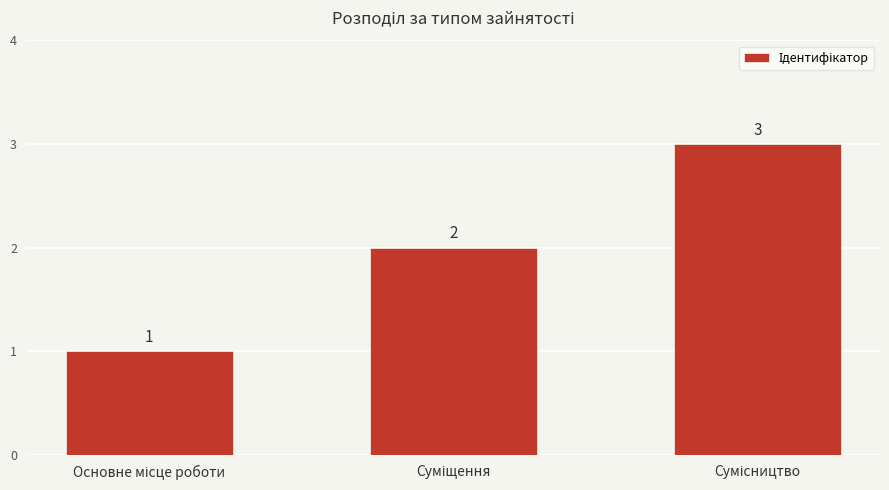

What is the greatest value displayed?

3